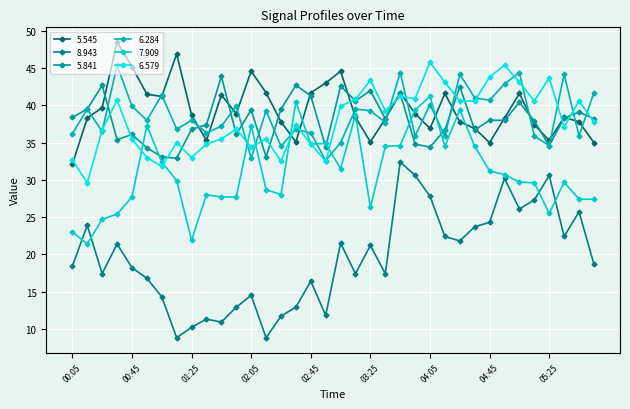

List the series in order of their peak value, lowest first.

8.943, 7.909, 5.841, 6.284, 6.579, 5.545